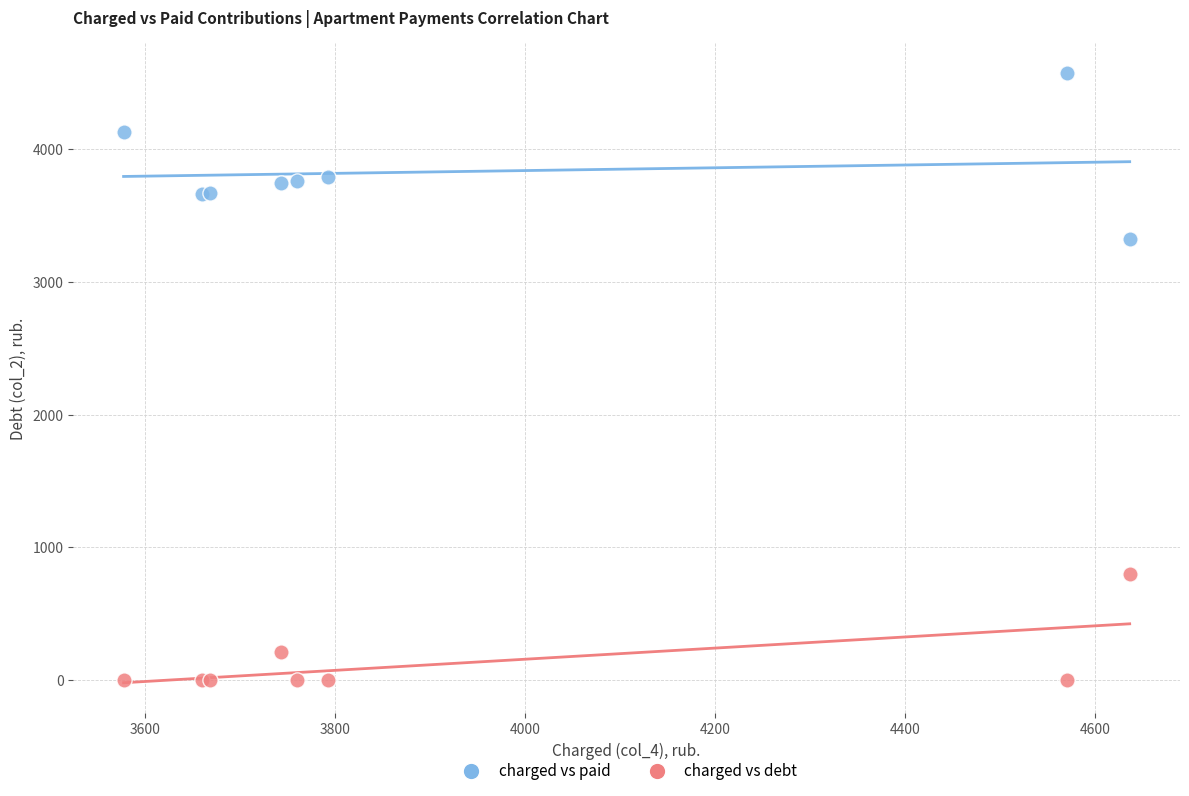

Across all series, what Y value is closest to 2285?

3322.8